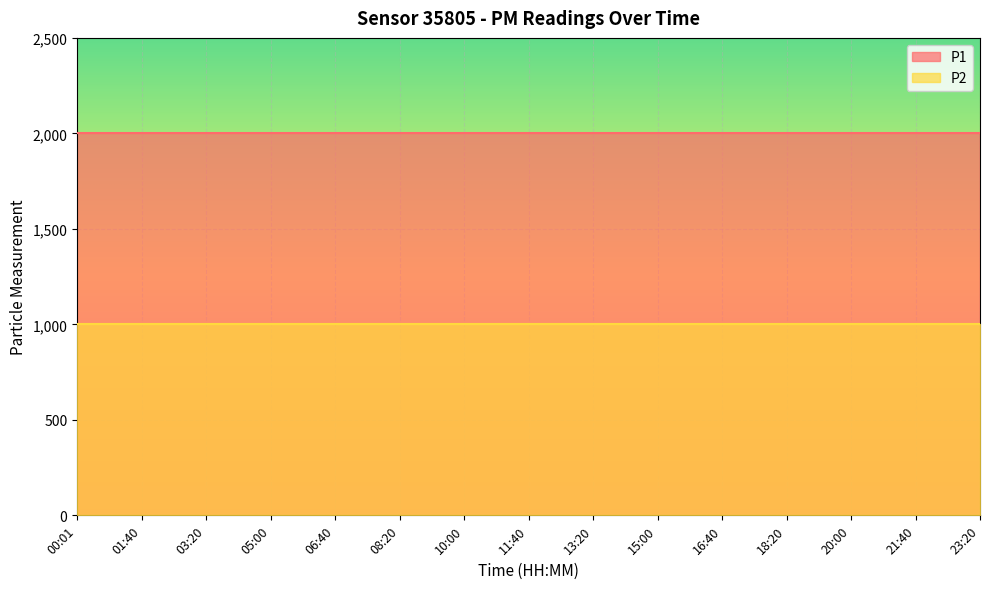

What is the value of the P2 point at the 3rd from the left?

999.9